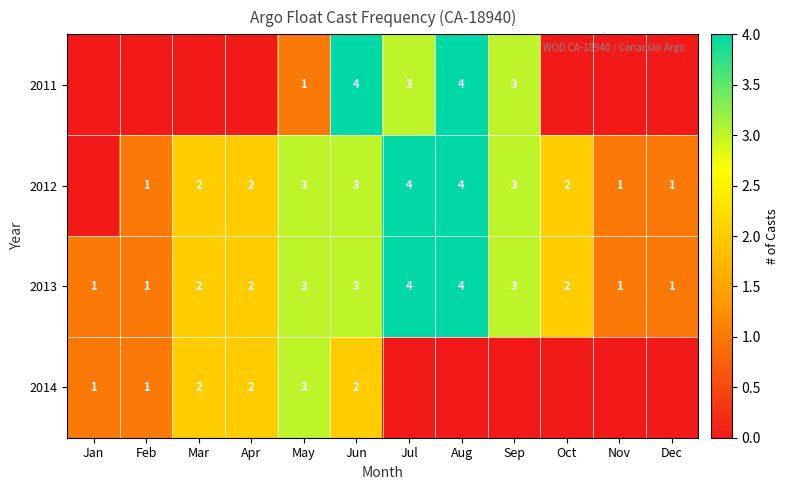

At how many categories does at least one series exceed 2?

5